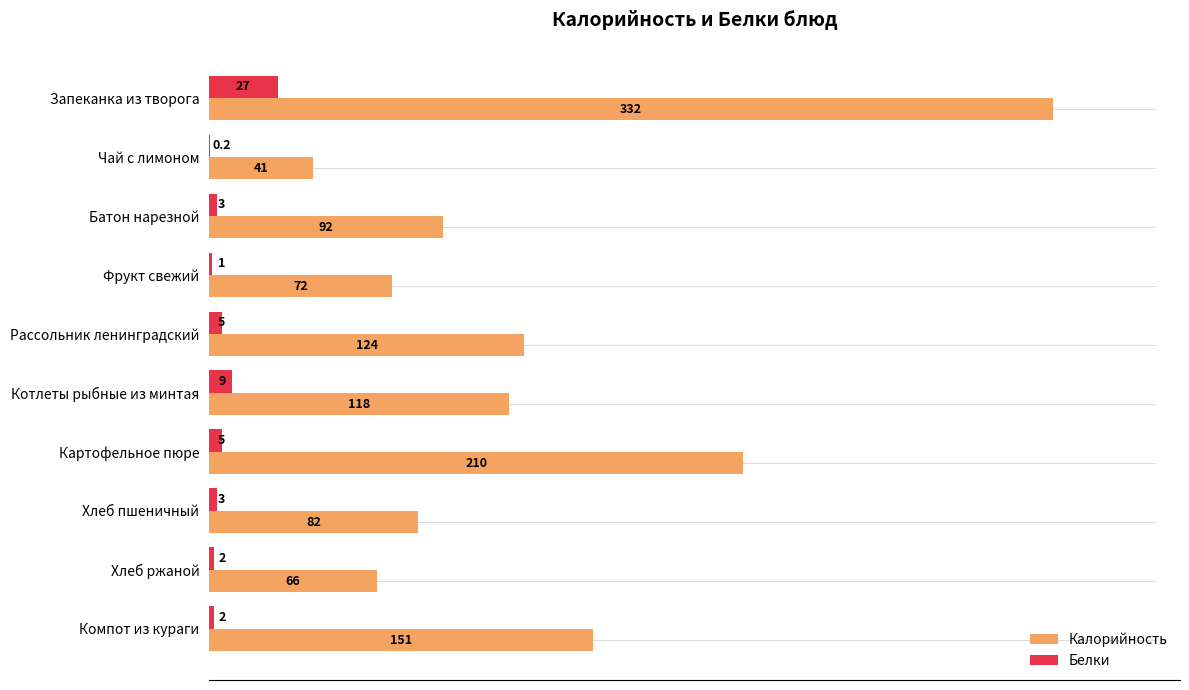

Which category has the highest value in the Калорийность series?

Запеканка из творога